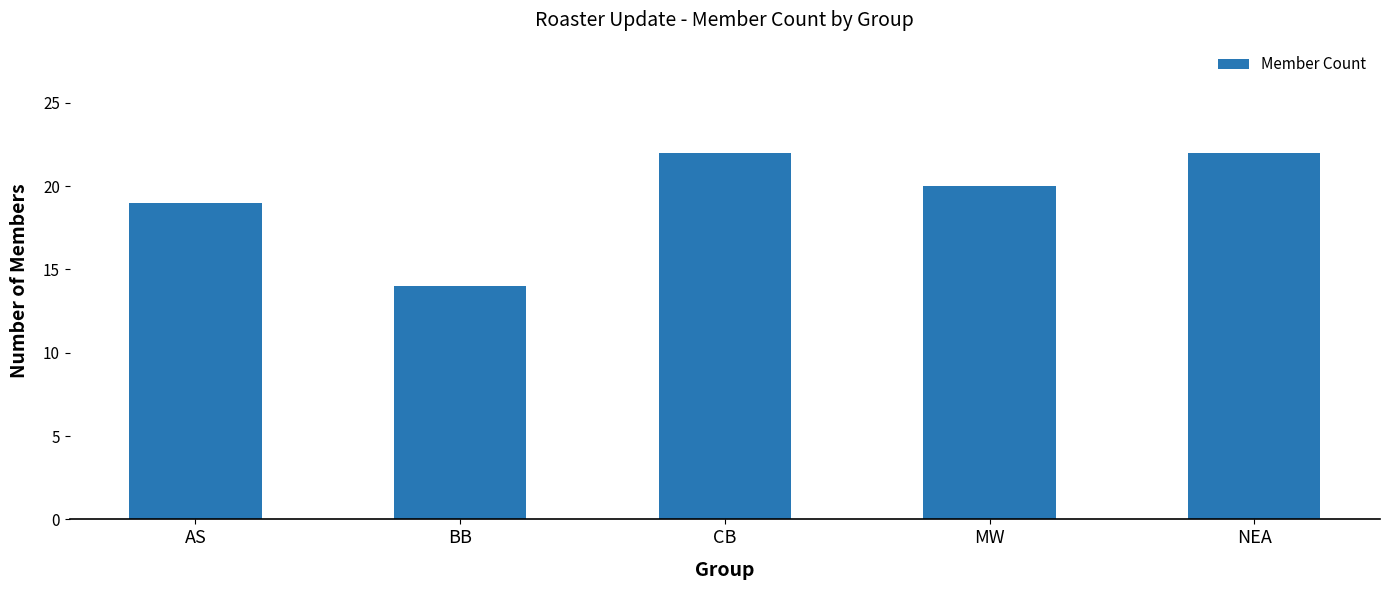

Which has a higher value, MW or NEA?

NEA